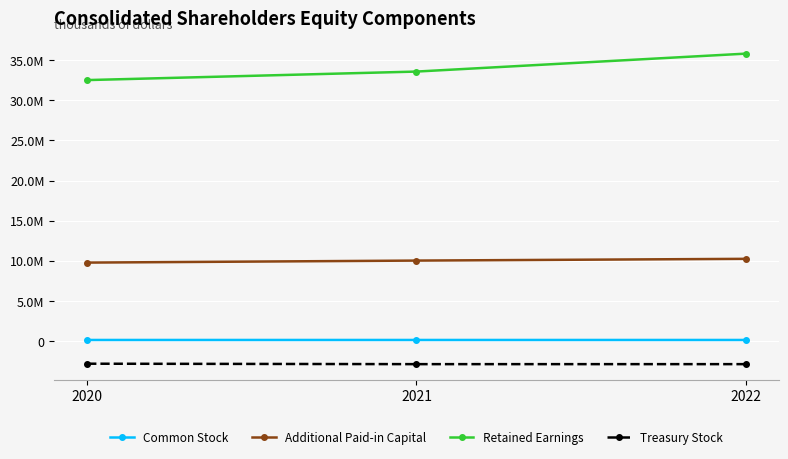

Does the chart have visible grid lines?

Yes